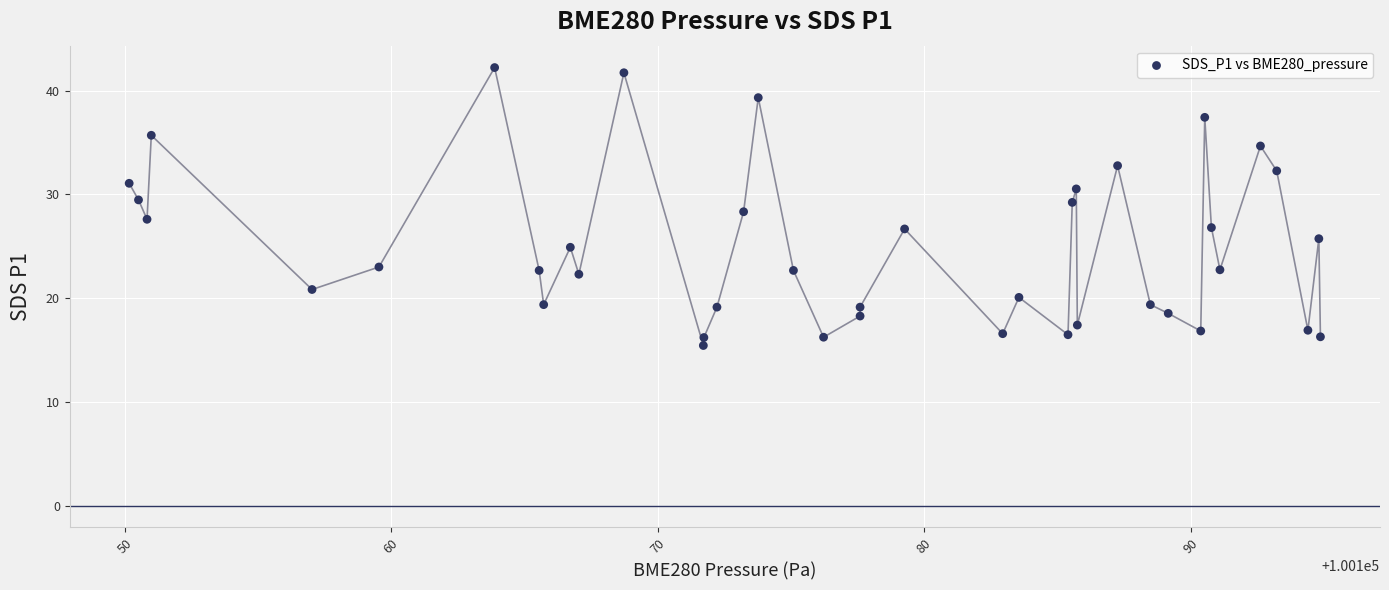

What is the range of X values (max minus min)?

44.7